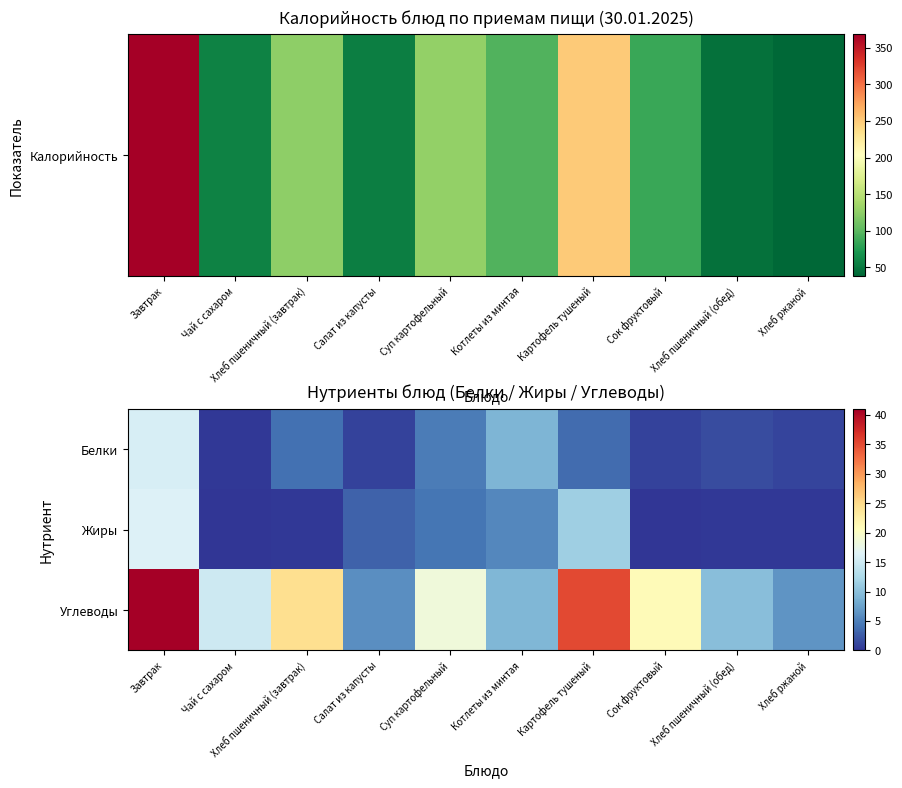

Count the number of data series in this chart.

3